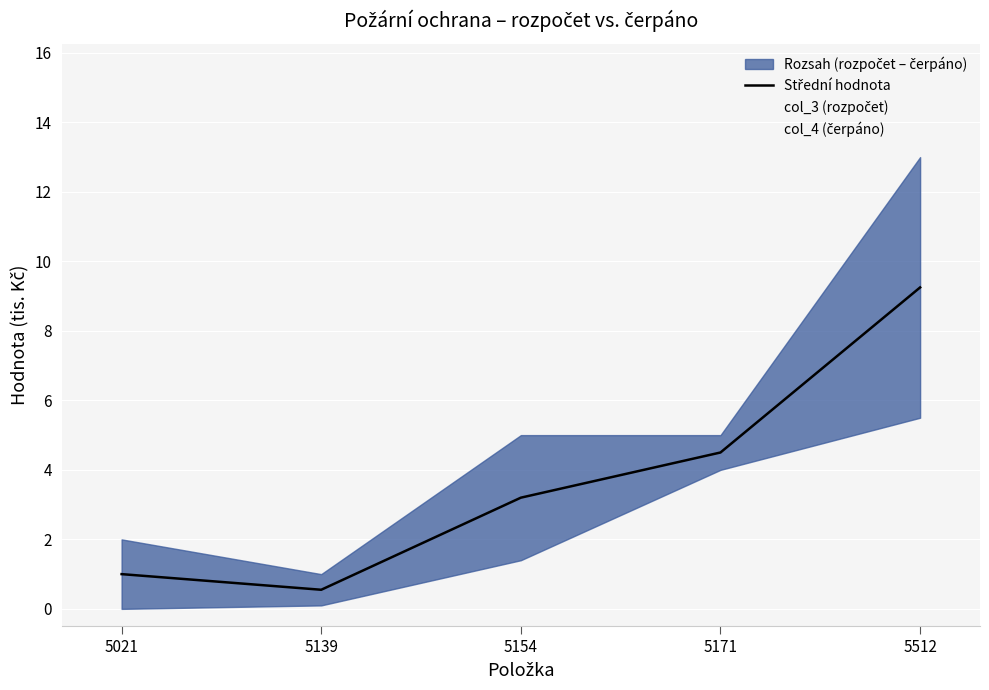

Between 5171 and 5512, which is larger?

5512